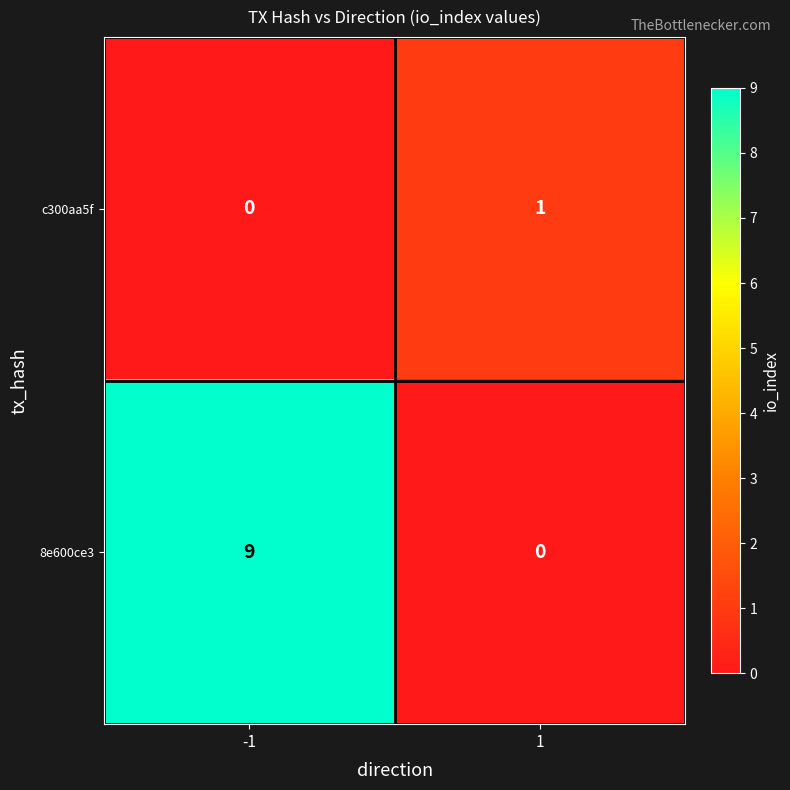

At which category is the sum across all series the highest?

-1